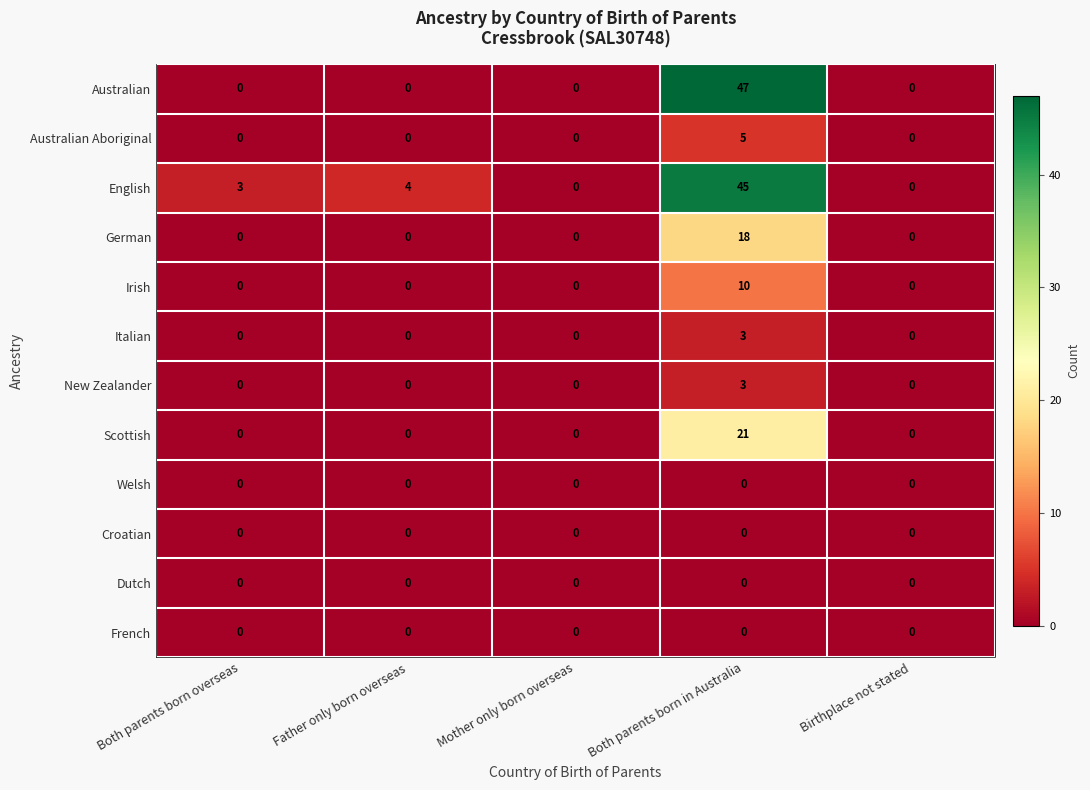

Is it true that Dutch equals 0 at Father only born overseas?

True